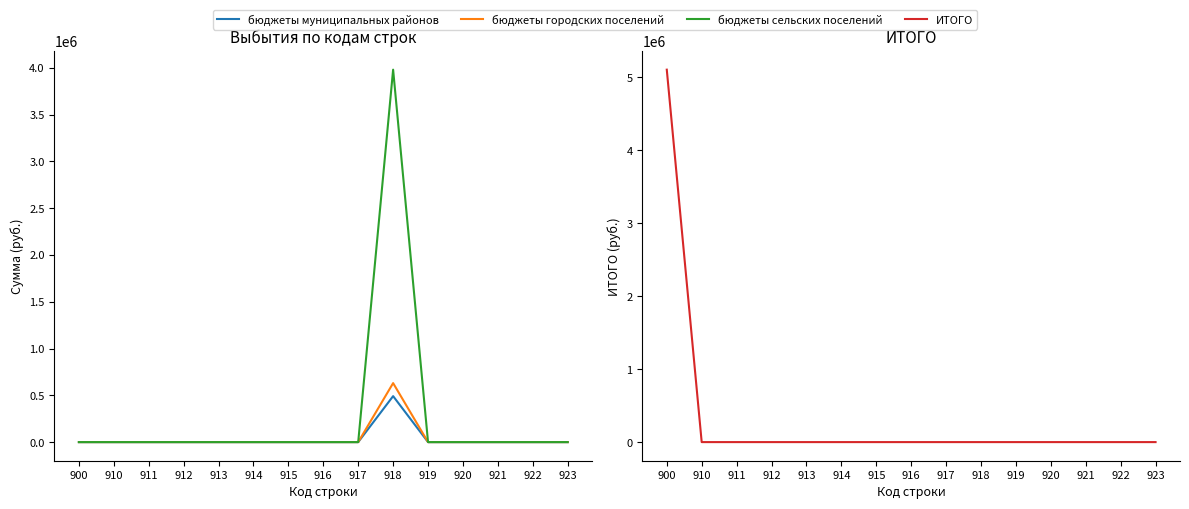

Reading left to right, what are all the values shown in this chart?

бюджеты муниципальных районов: 0.0	0.0	0.0	0.0	0.0	0.0	0.0	0.0	0.0	491355.1	0.0	0.0	0.0	0.0	0.0
бюджеты городских поселений: 0.0	0.0	0.0	0.0	0.0	0.0	0.0	0.0	0.0	630500.0	0.0	0.0	0.0	0.0	0.0
бюджеты сельских поселений: 0.0	0.0	0.0	0.0	0.0	0.0	0.0	0.0	0.0	3980500.0	0.0	0.0	0.0	0.0	0.0
ИТОГО: 5102355.1	0.0	0.0	0.0	0.0	0.0	0.0	0.0	0.0	0.0	0.0	0.0	0.0	0.0	0.0